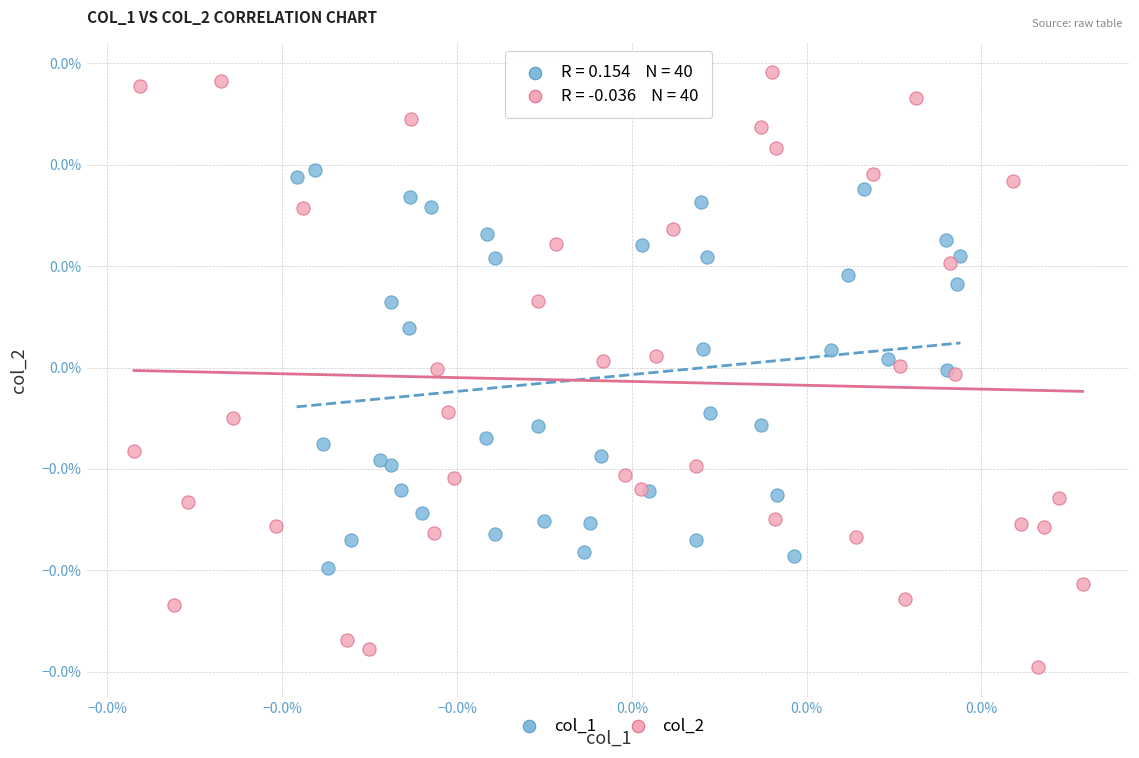

Which series contains the highest Y value?

col_2